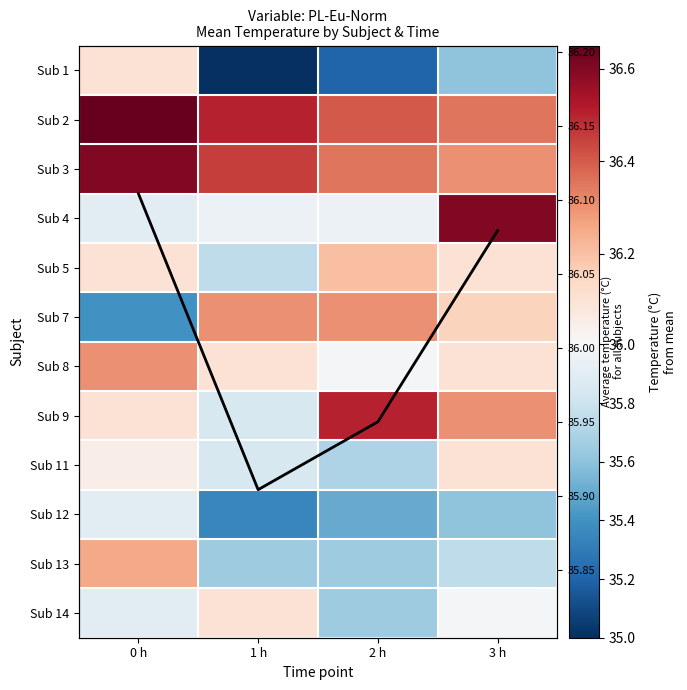

What is the sum of the Sub 14 values at 1 h and 3 h?

72.1